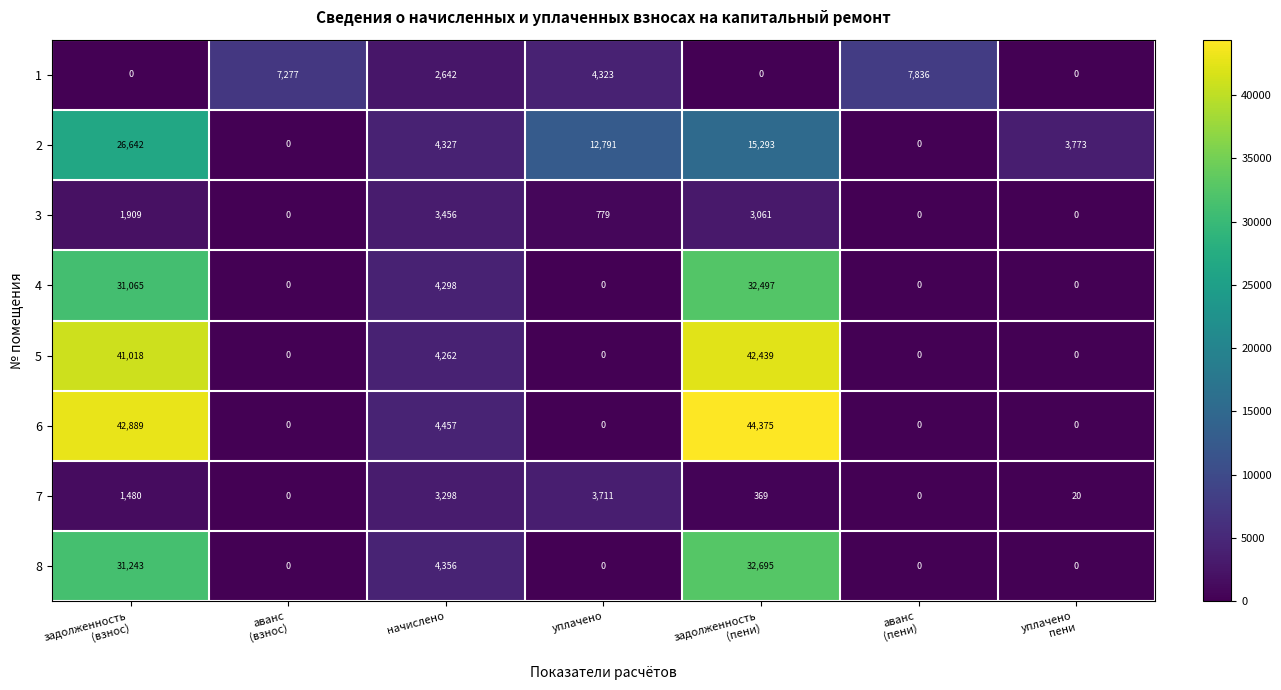

At задолженность
(взнос), list the series in order from smallest to largest.

1, 7, 3, 2, 4, 8, 5, 6